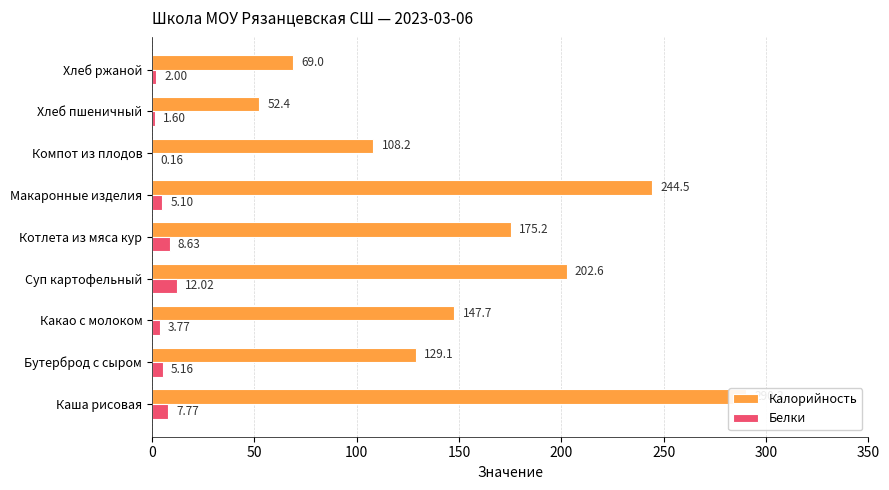

Reading left to right, what are all the values shown in this chart?

Калорийность: 290.3	129.1	147.7	202.6	175.2	244.5	108.2	52.4	69.0
Белки: 7.8	5.2	3.8	12.0	8.6	5.1	0.2	1.6	2.0